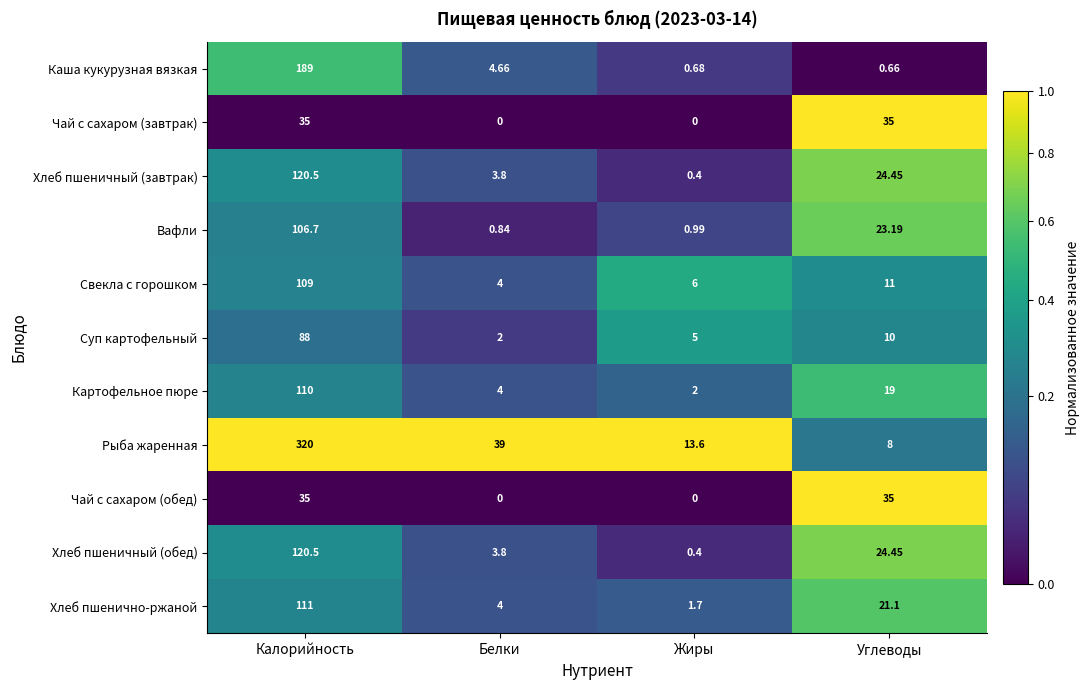

What is the spread (max minus min) of values at Белки?

39.0